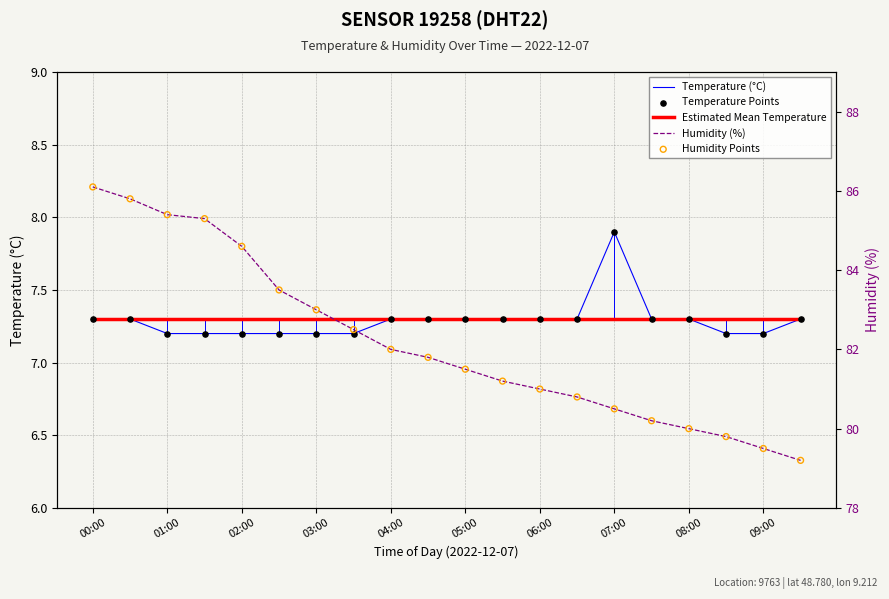

What are all the series names shown in the legend?

Temperature (°C), Estimated Mean Temperature, Temperature Points, Humidity (%), Humidity Points